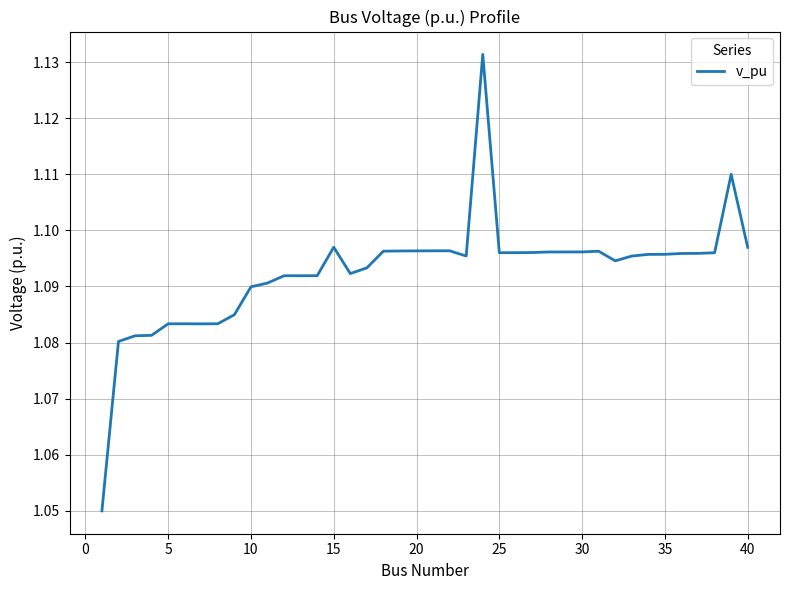

The value at 30 is 1.7. True or false?

False